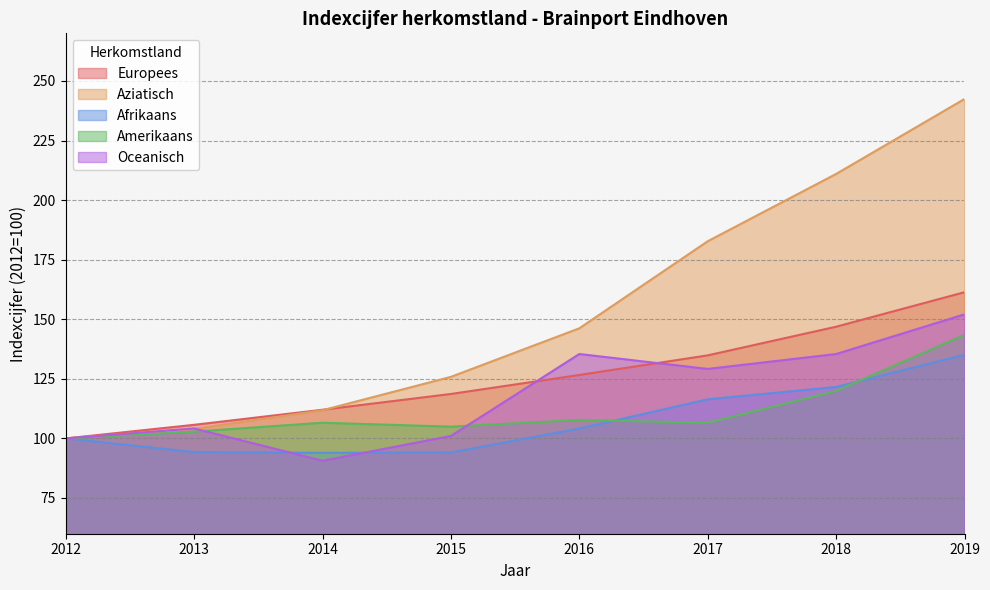

Which series has the largest range (max minus min)?

Aziatisch